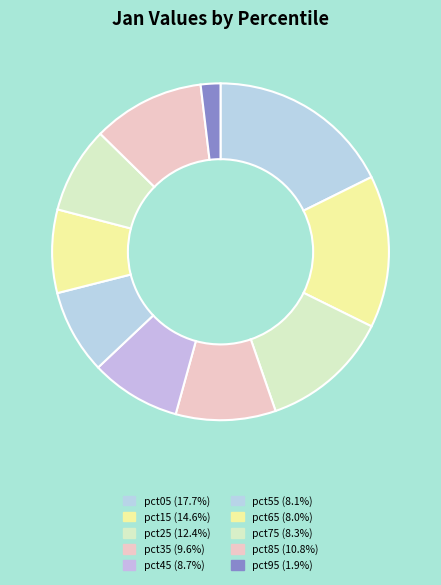

What is the total percentage of pct85 and pct95?

12.6%